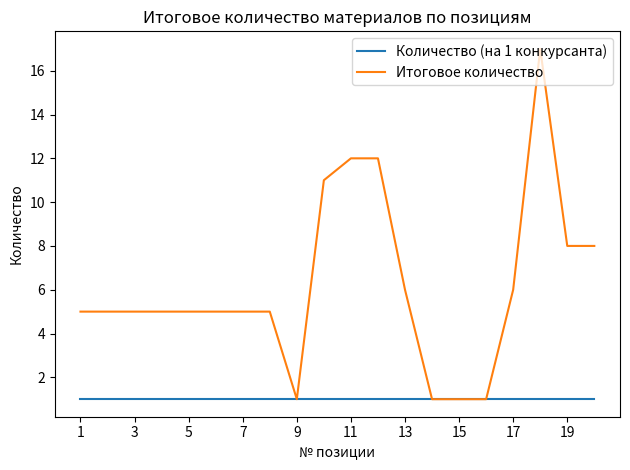

Which series has the largest total across all categories?

Итоговое количество